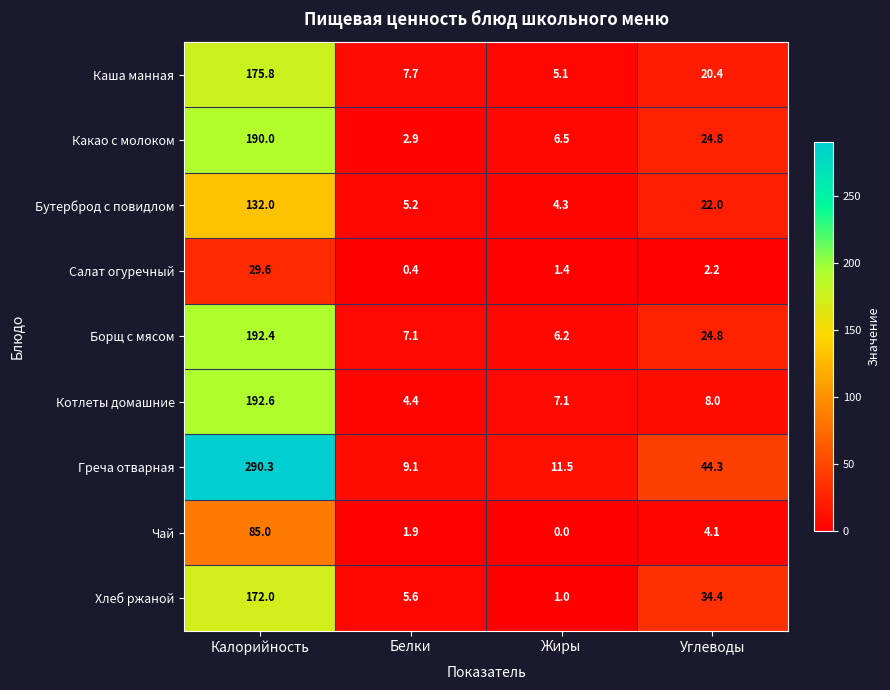

List the labels in order of Греча отварная value, smallest first.

Белки, Жиры, Углеводы, Калорийность